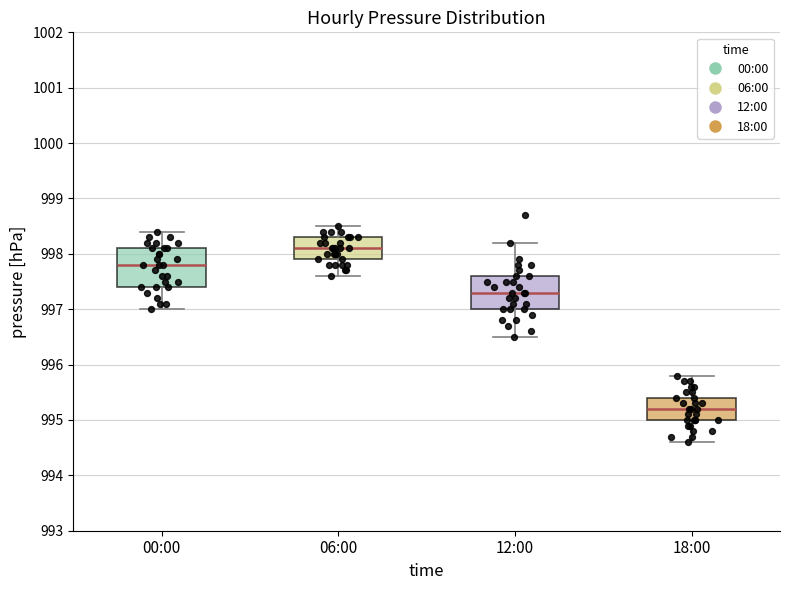

Where is the lower edge of the box for 12:00 on the y-axis? The values are not printed on the chart, so give them approximately, as read against the axis.

997.0